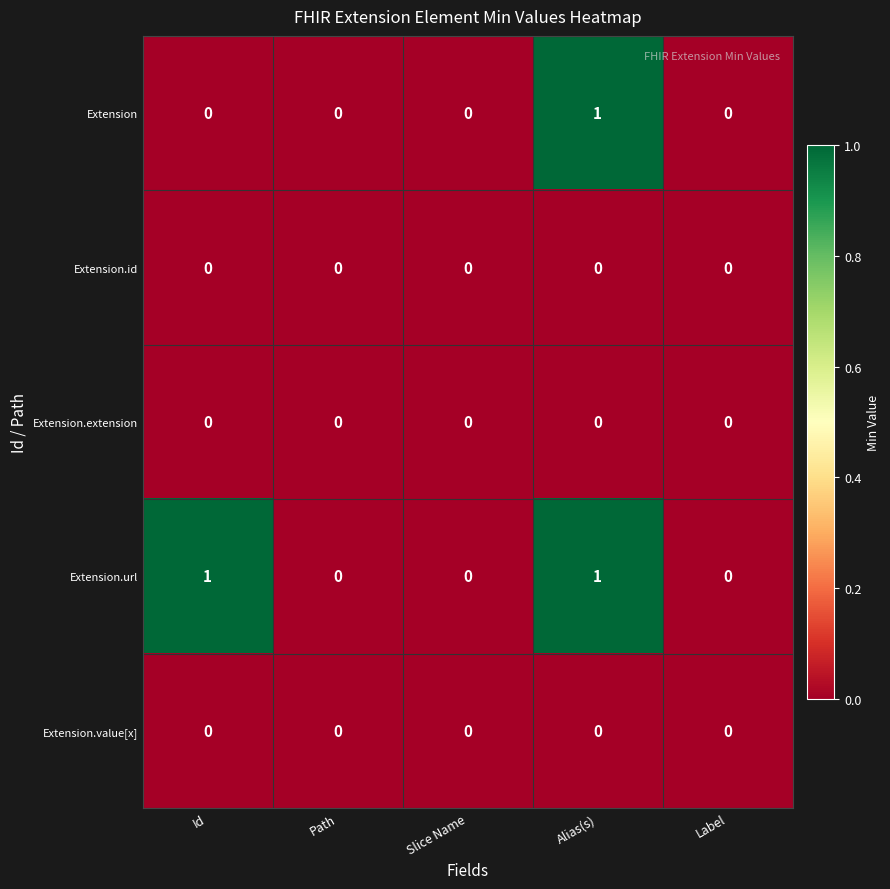

How many Extension values are between 0 and 1?

5